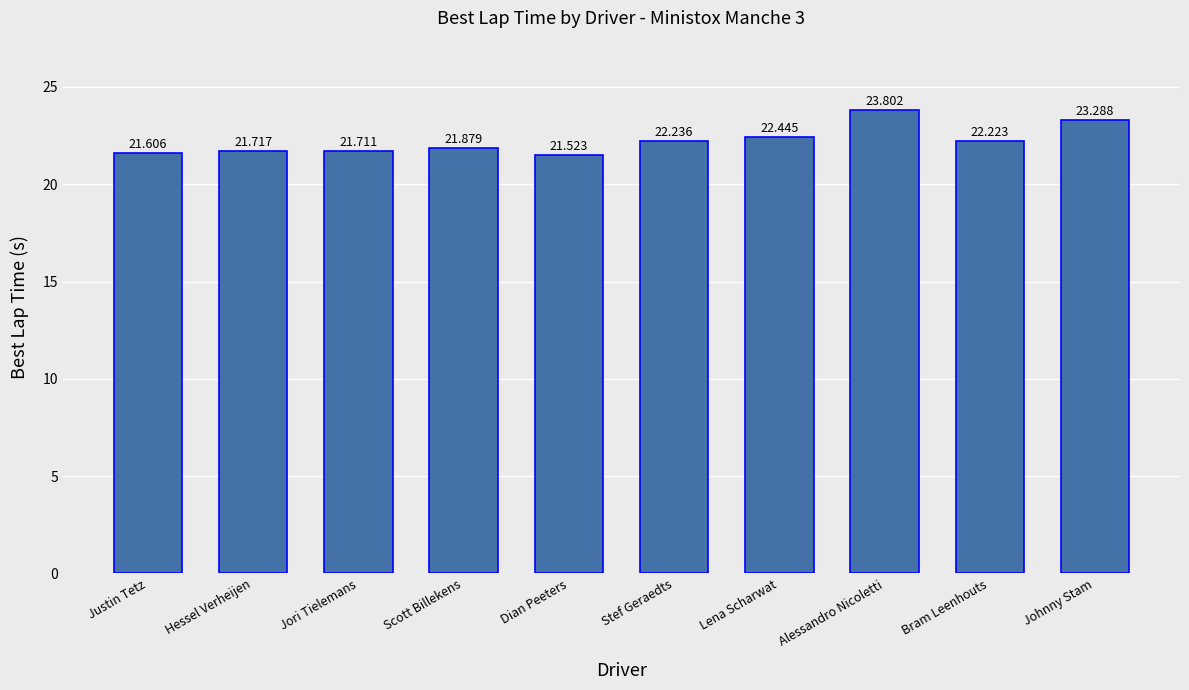

Reading left to right, list all the values displayed in this chart.

21.6	21.7	21.7	21.9	21.5	22.2	22.4	23.8	22.2	23.3